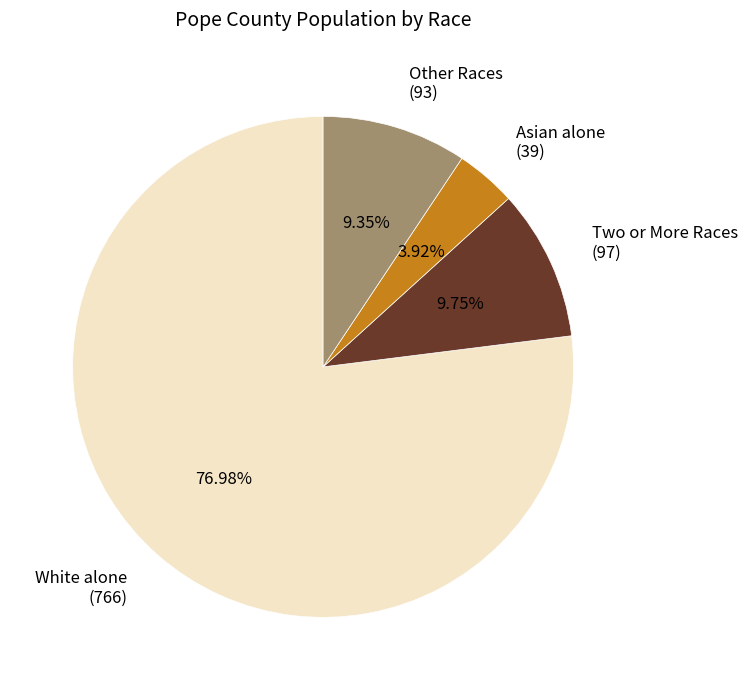

Which category has the smallest portion of the pie?

Asian alone (39)